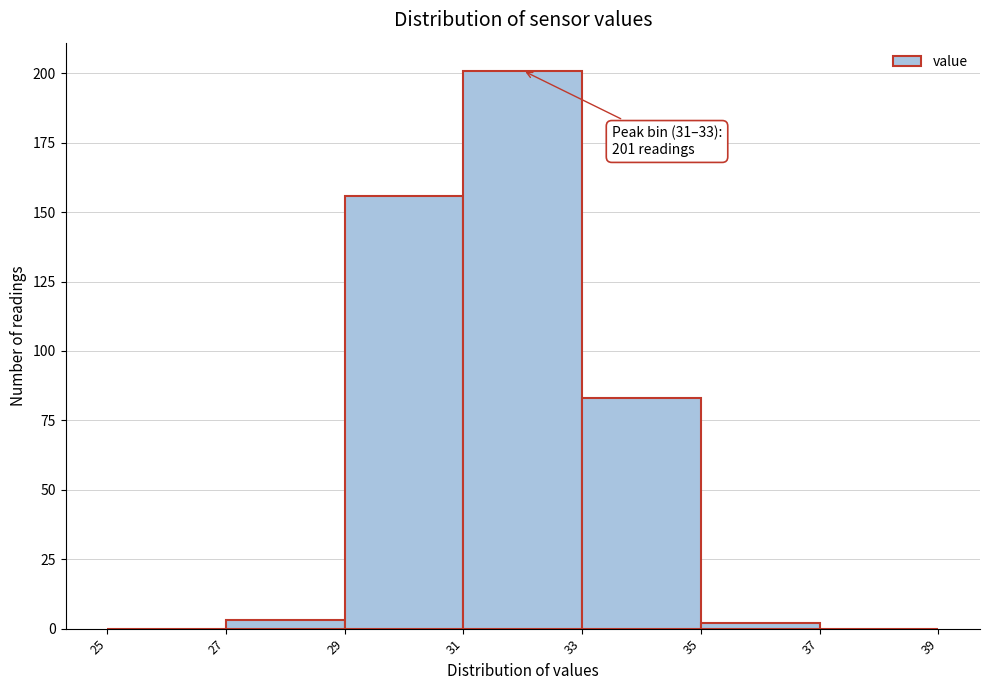

Which range on the x-axis has the tallest bar?

31 to 33